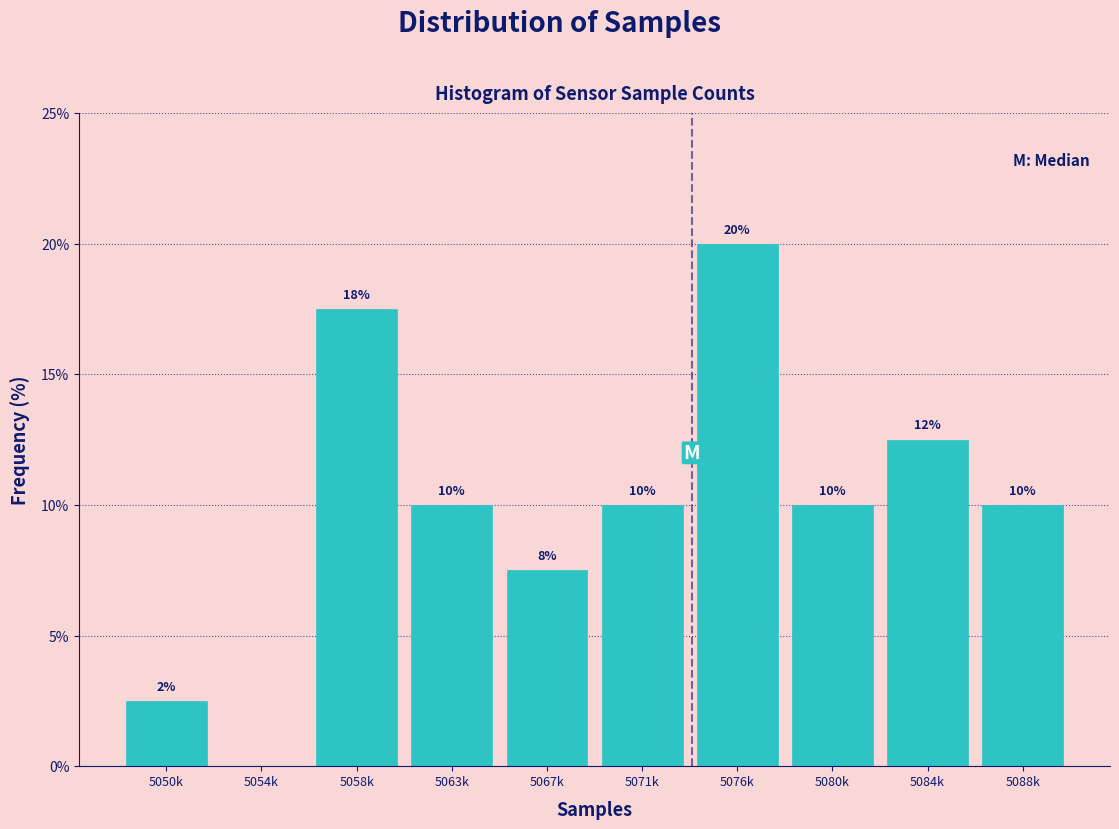

The chart shows a value of 10.0 at 5063k. True or false?

True